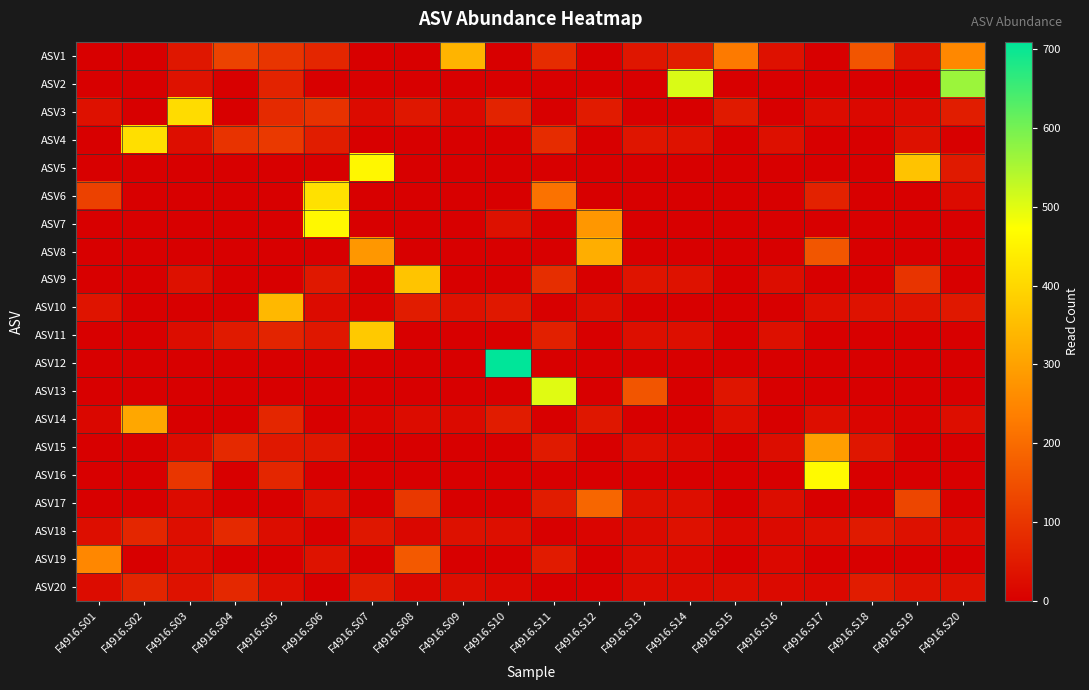

Count the number of data series in this chart.

20